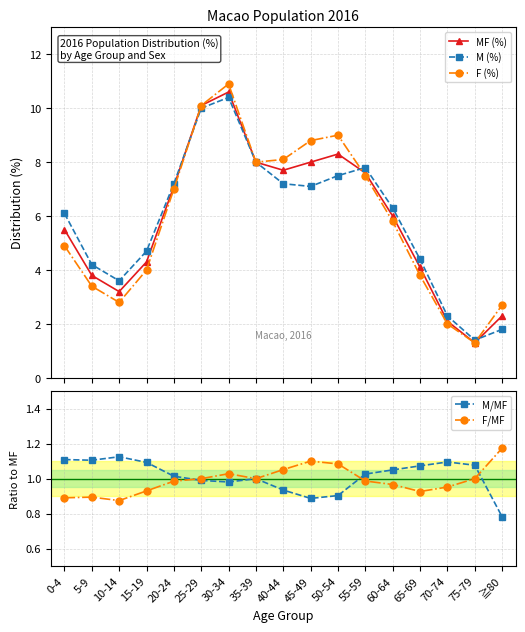

True or false: F (%) and MF (%) cross at least once.

True